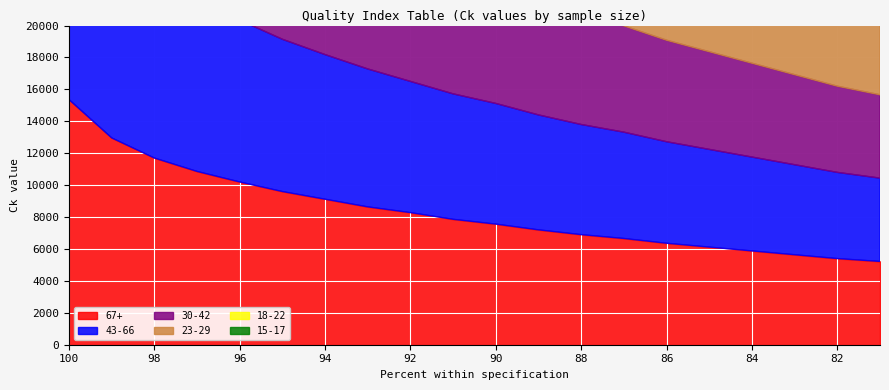

Rank the series at 99 from lowest to highest value.

67+, 15-17, 43-66, 18-22, 30-42, 23-29